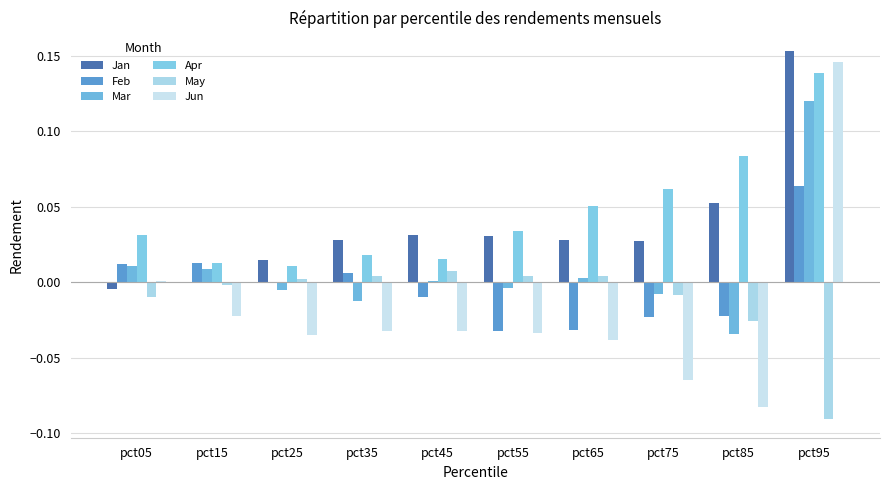

The Jan series shows 0.0 at pct25. True or false?

False